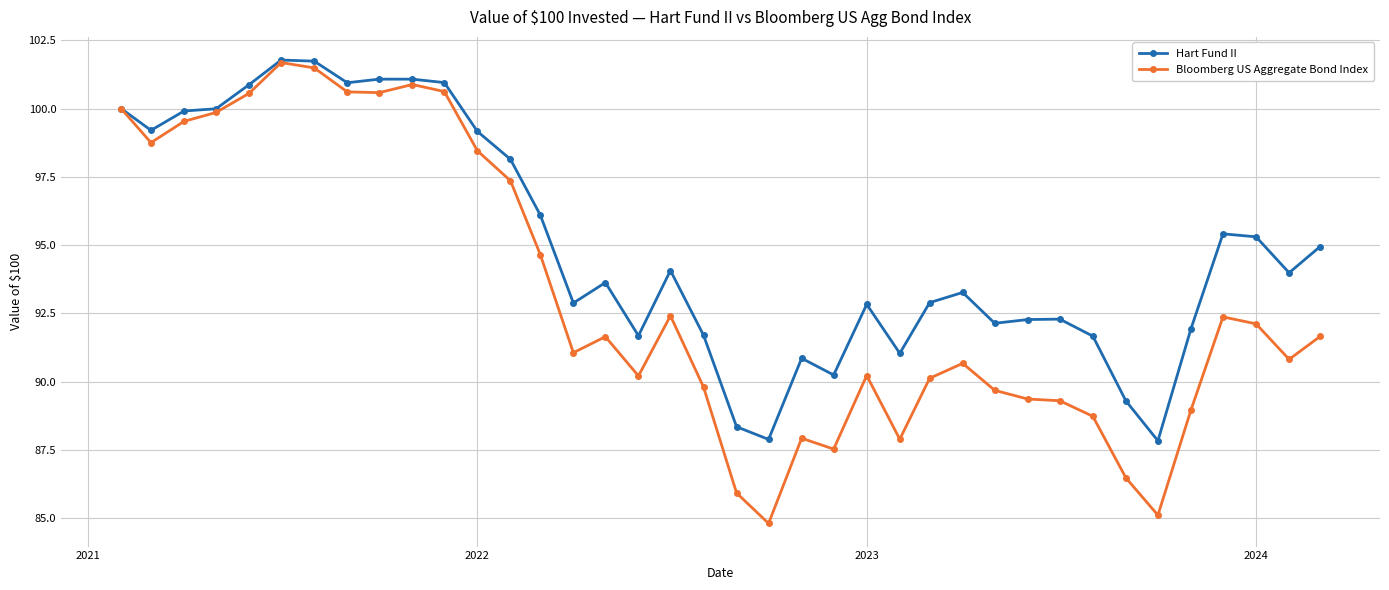

True or false: Hart Fund II has more than 0 points higher than both neighbors.

True